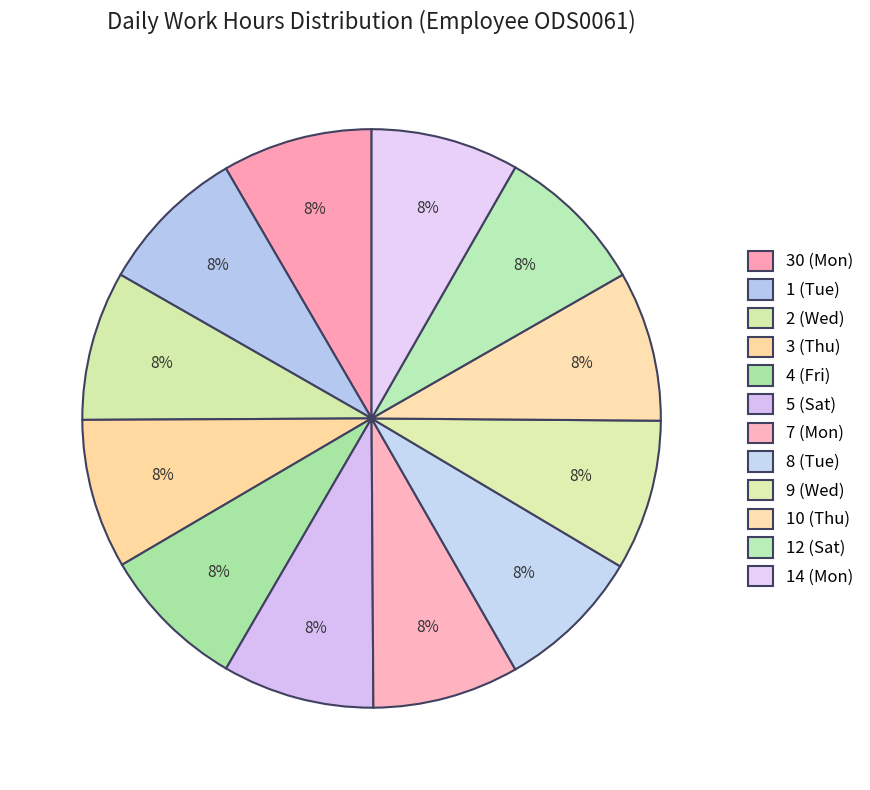

Does 9 (Wed) represent more than half of the total?

No